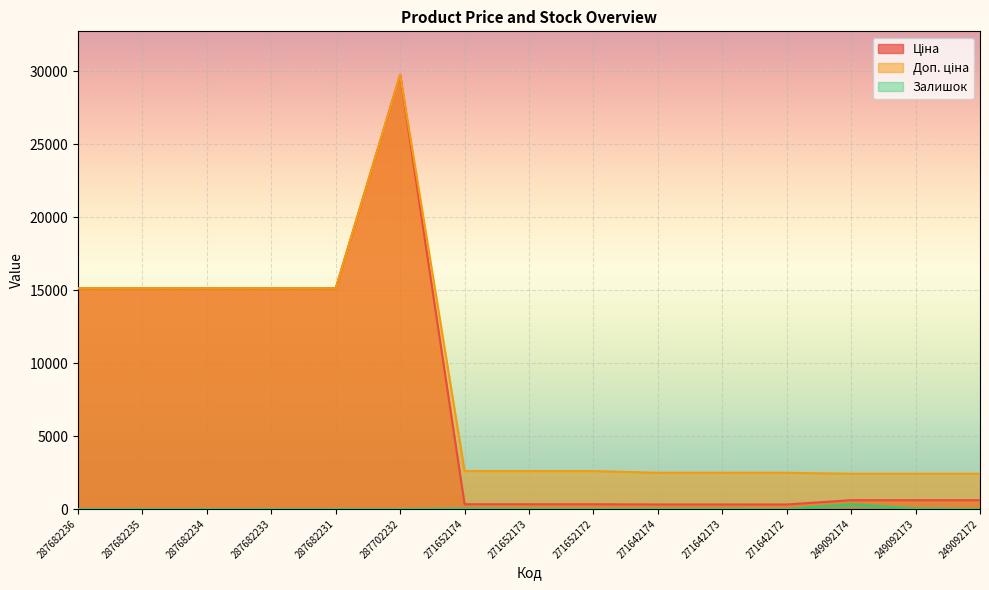

What is the total value across all series at 287682236?

30240.0